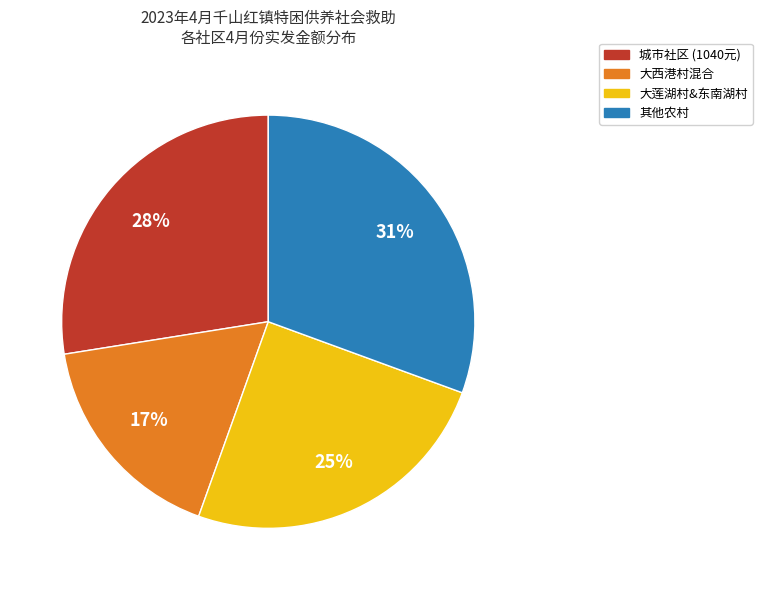

Is there a majority slice in this chart?

No